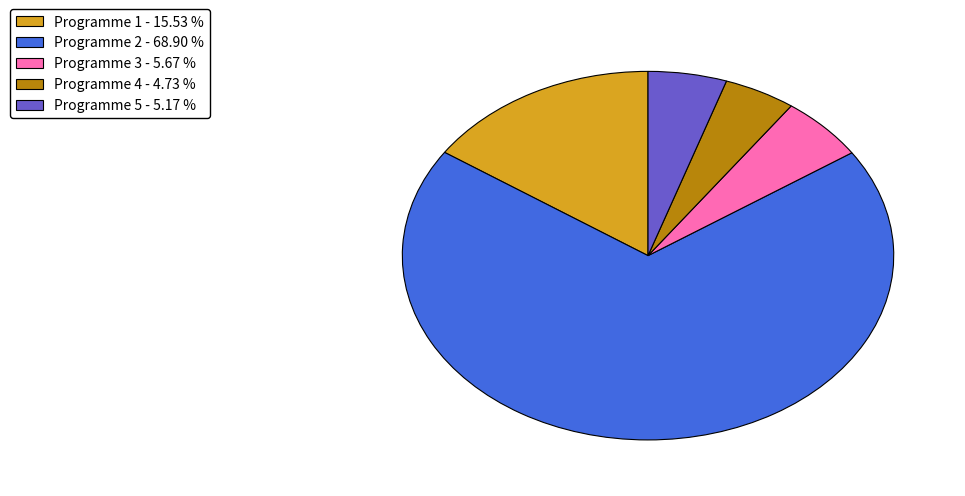

Is the sum of Programme 3 and Programme 2 greater than half?

Yes